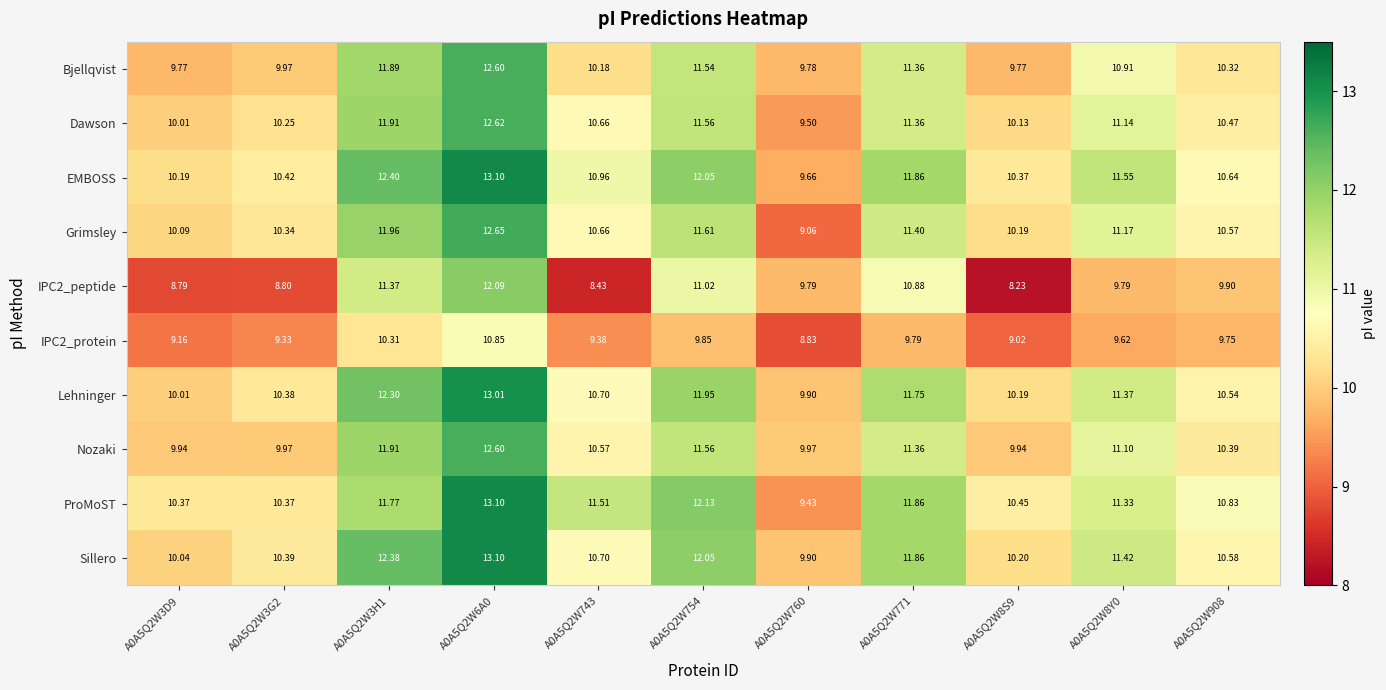

How many data points does each series have?

11